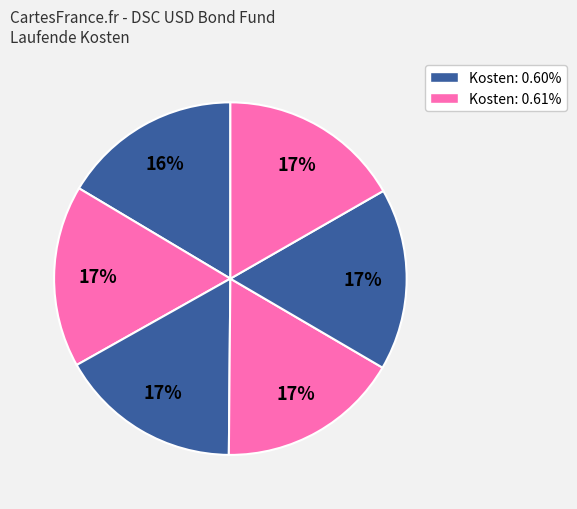

Count the number of slices in the pie.

6